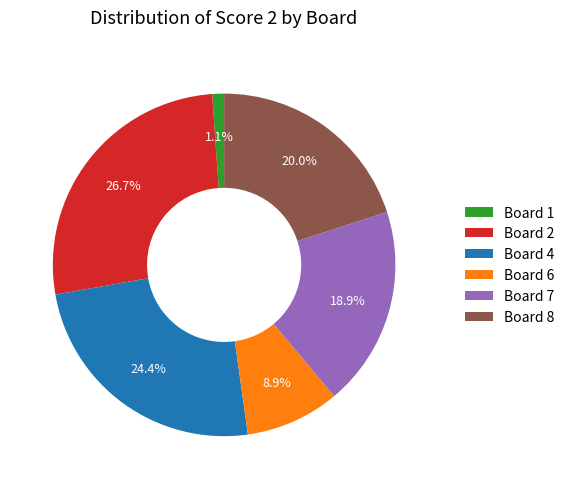

Is there any slice that represents more than half of the pie?

No